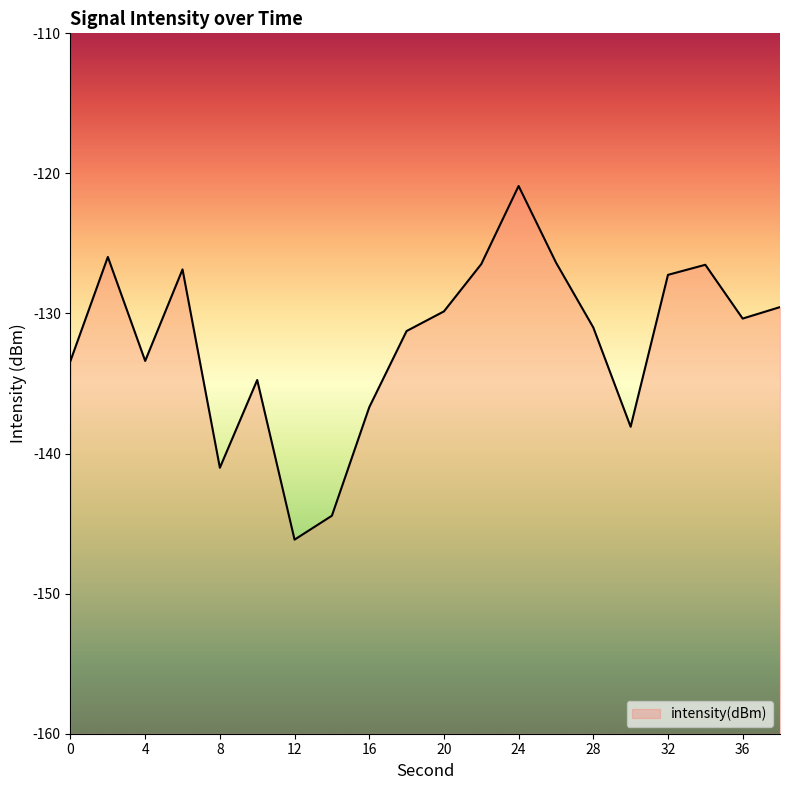

What is the sum of all values?

-2640.2